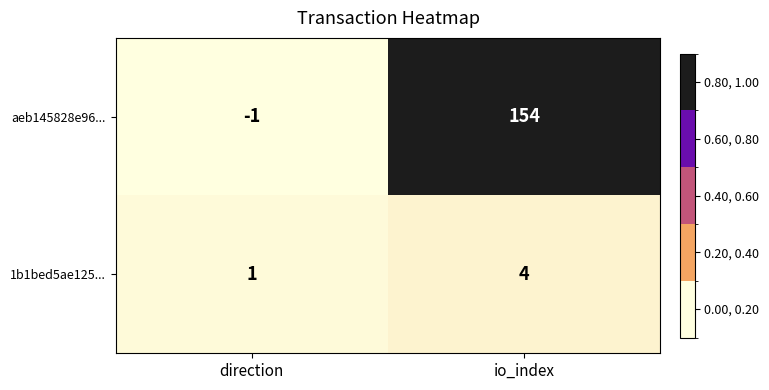

At io_index, list the series in order from smallest to largest.

1b1bed5ae125..., aeb145828e96...